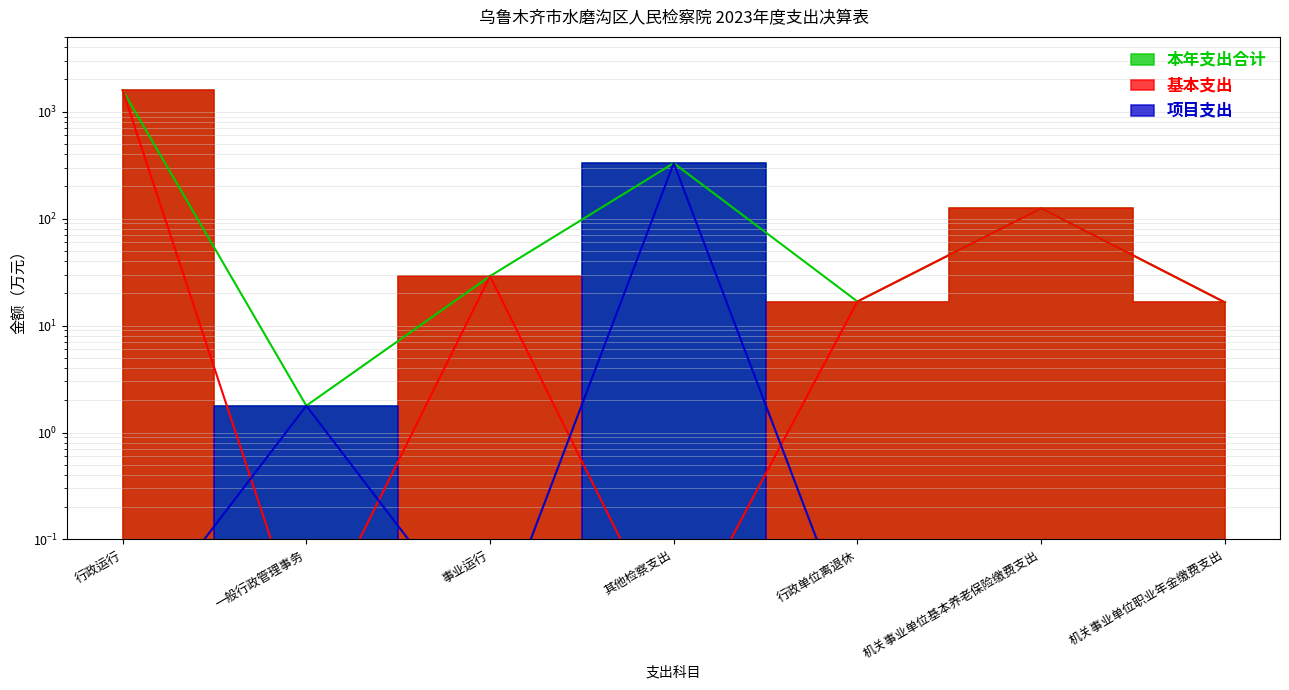

What is the highest value of the 项目支出 series?

330.0